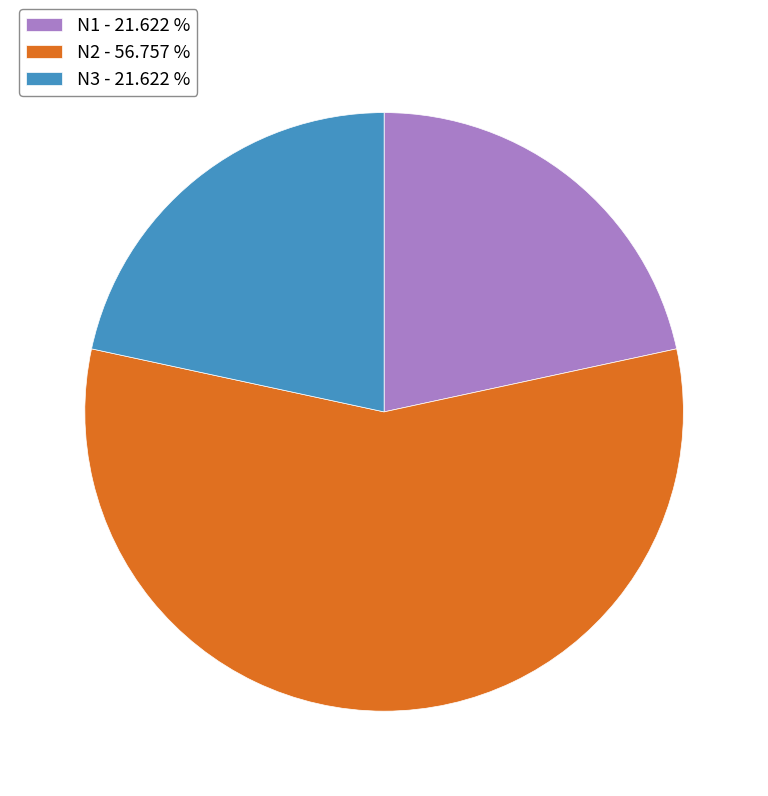

Do N2 - 56.757 % and N1 - 21.622 % together represent more than half of the pie?

Yes